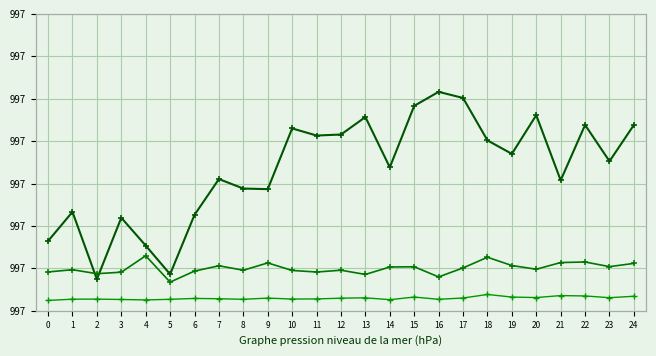

What is the difference between the second highest and second lowest values in the SDS_P2 series?

1.2